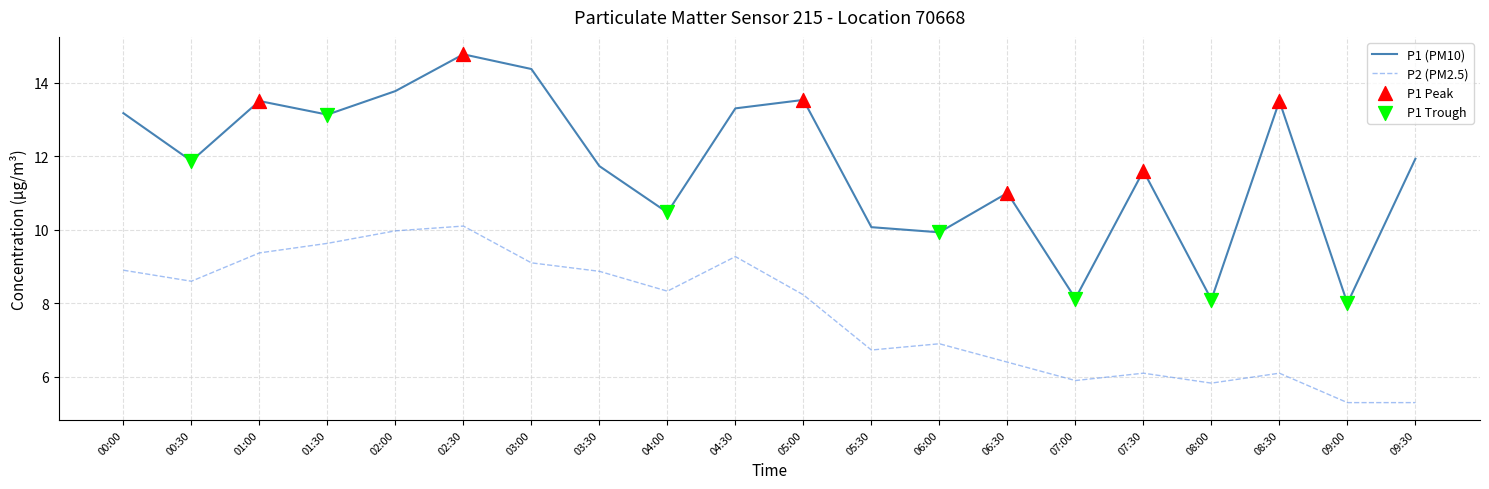

Which series has the largest total across all categories?

P1 (PM10)